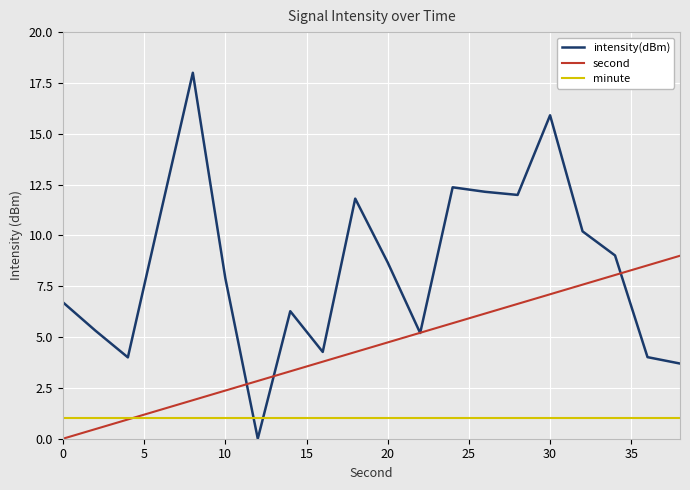

Rank the series by their average value, from highest to lowest.

intensity(dBm), second, minute